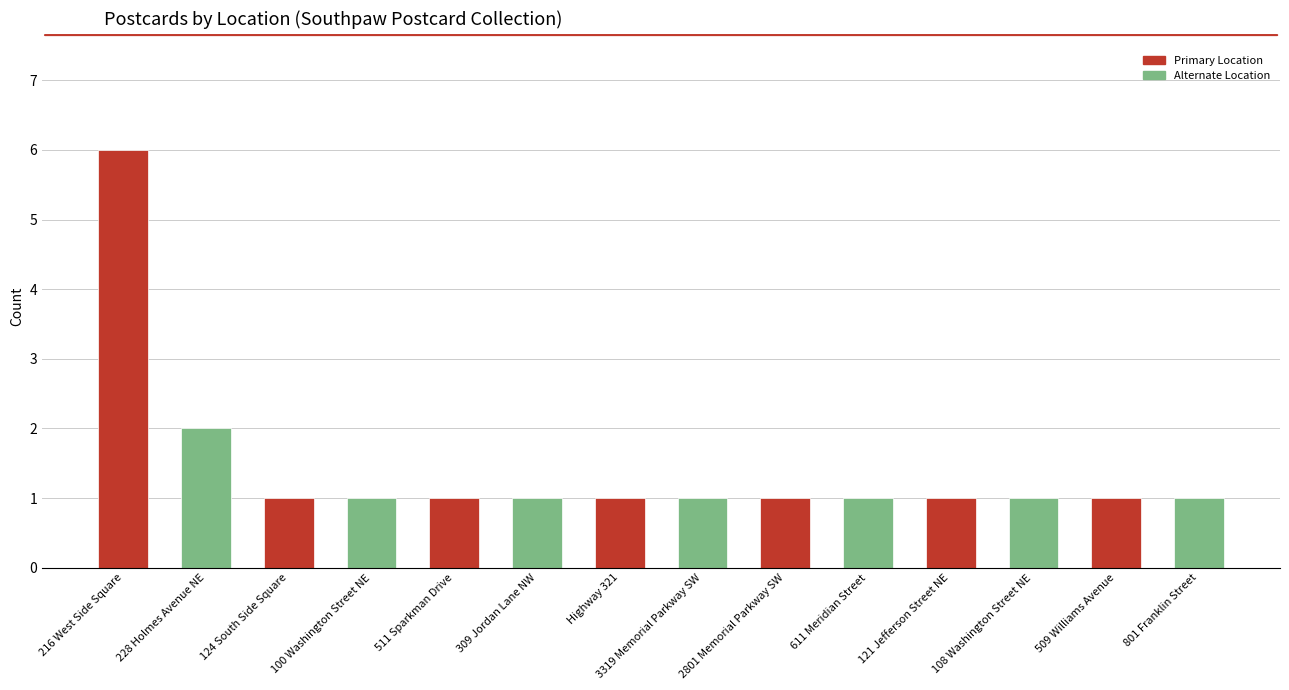

Count the number of data series in this chart.

1